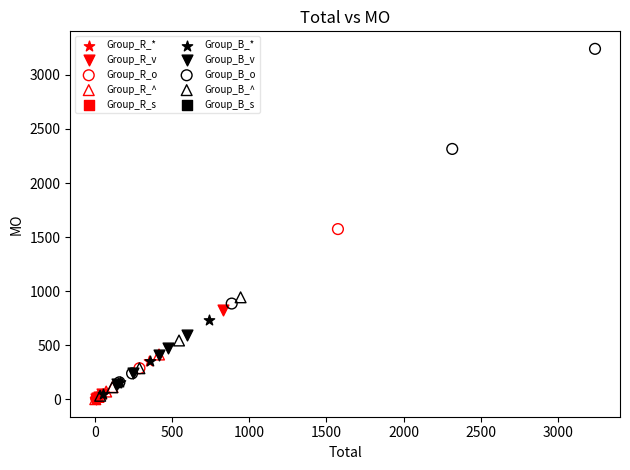

Which series has the widest spread of Y values?

Group_B_o